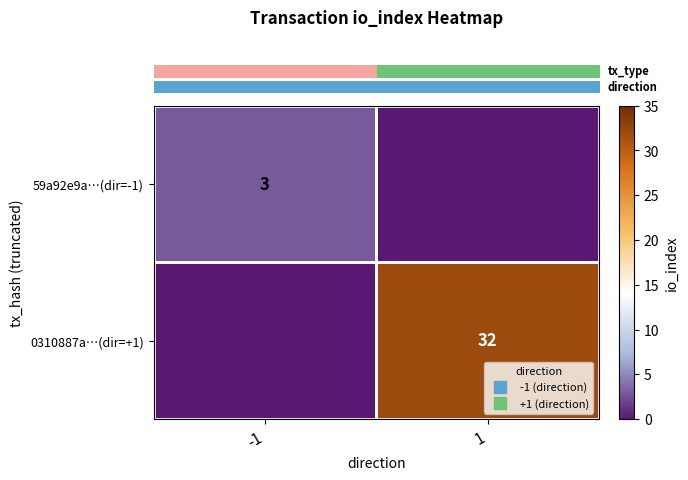

What is the total value across all series at 1?

32